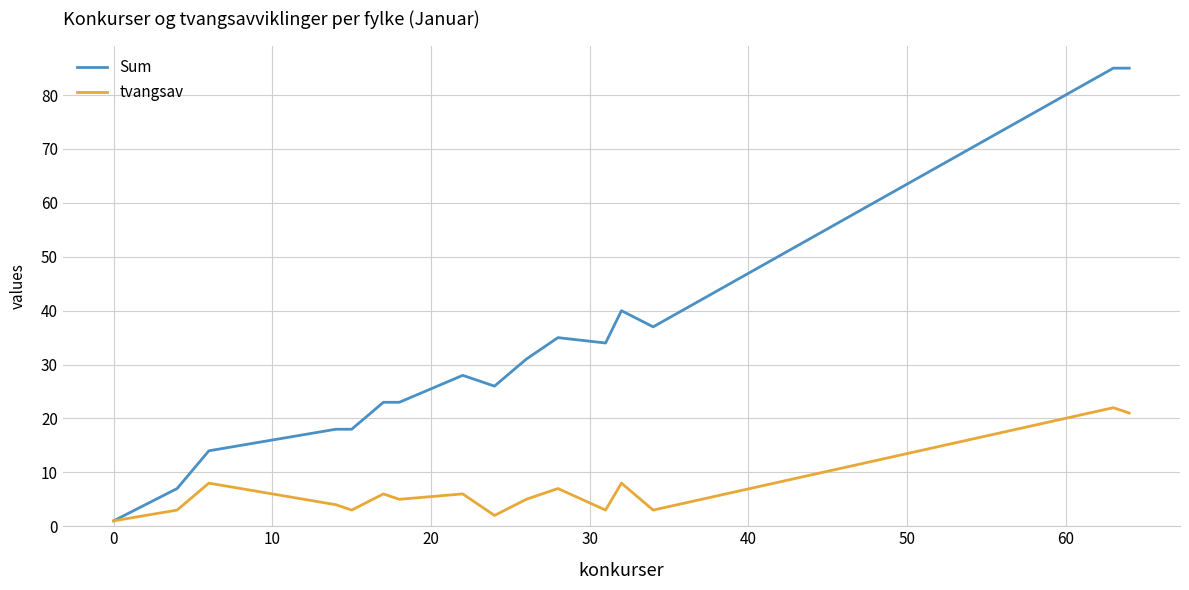

What is the sum of all tvangsav values?

107